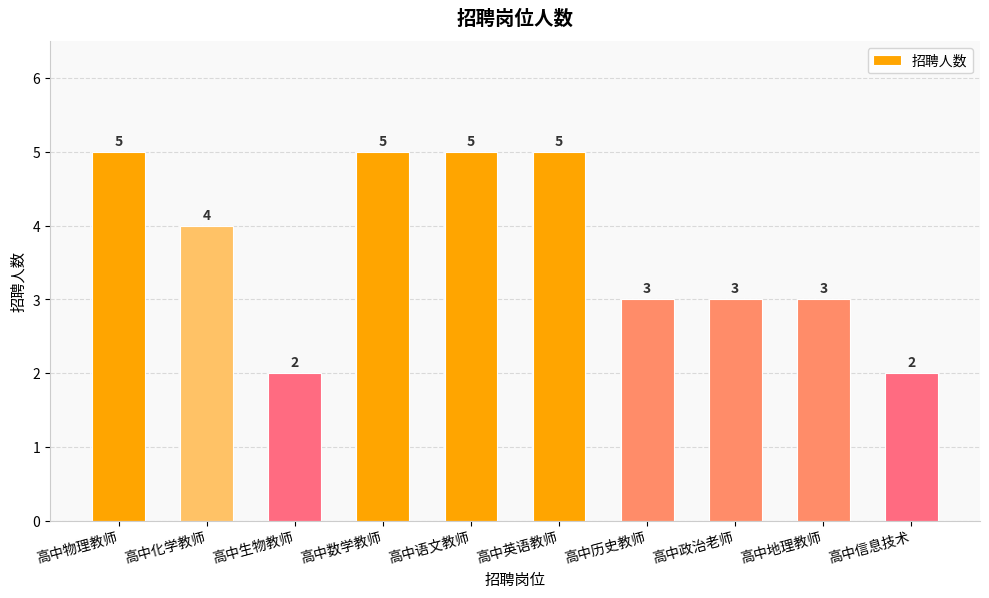

The value at 高中地理教师 is 3. True or false?

True